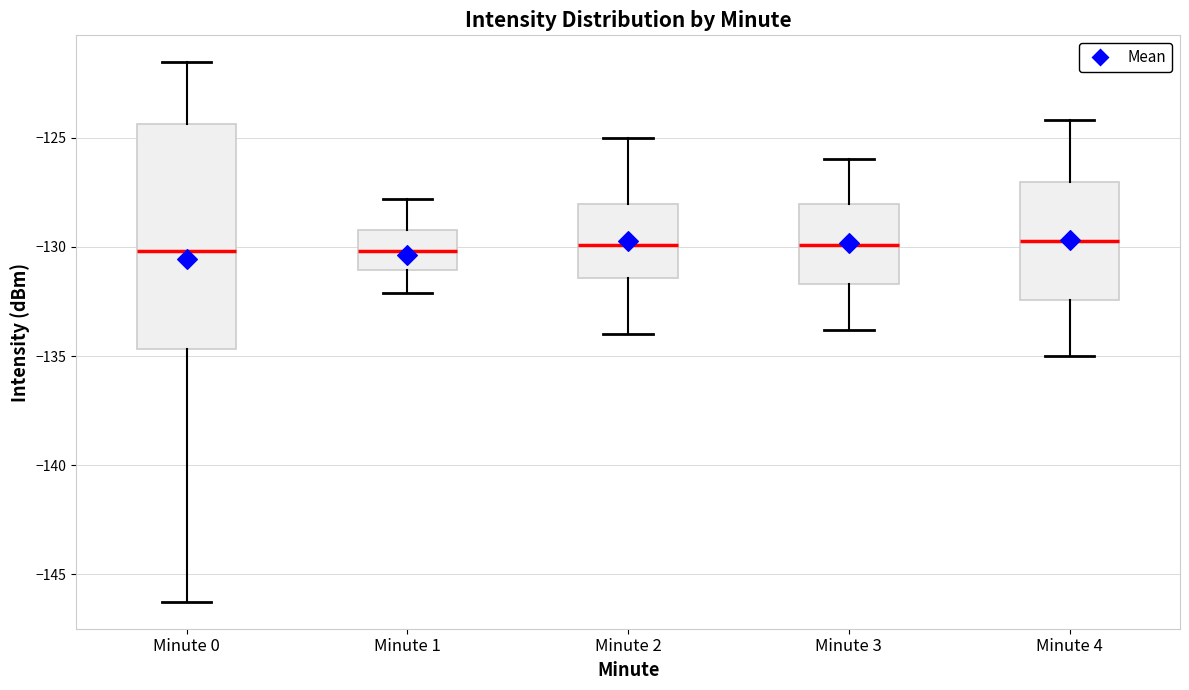

Which box is the tallest, from its lower edge to its upper edge?

Minute 0